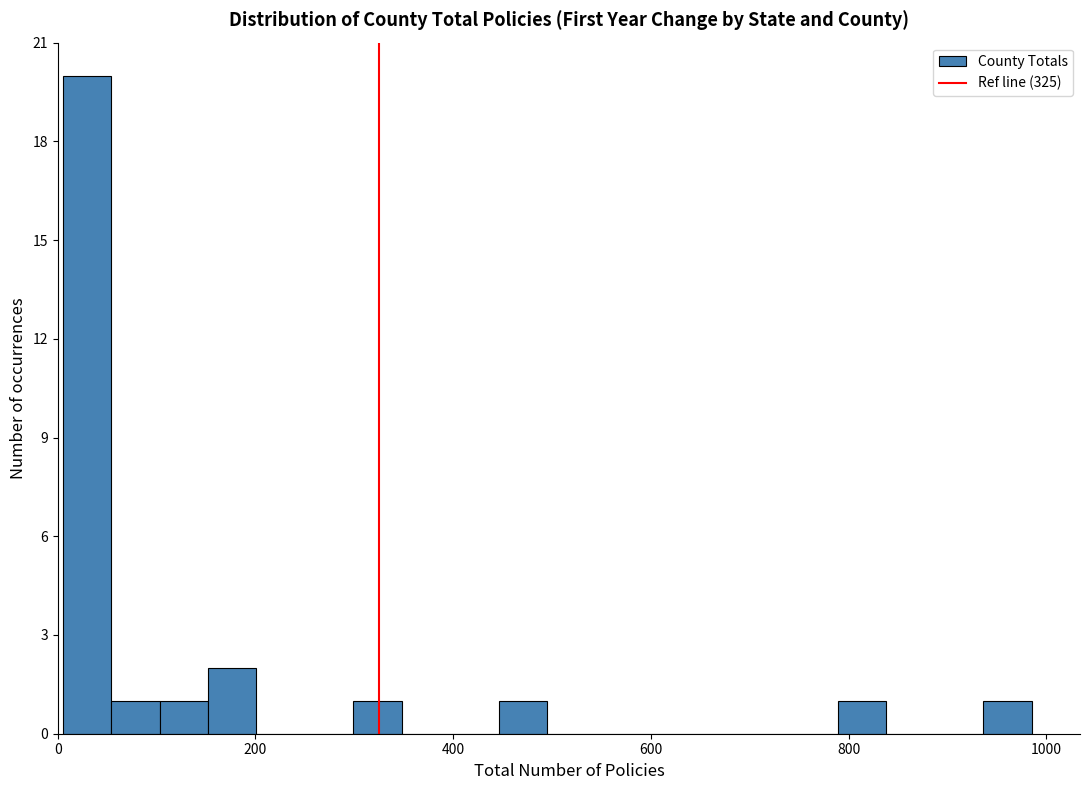

Around what value on the x-axis is the tallest bar? Give the approximate position of its centre, as read against the axis.

20